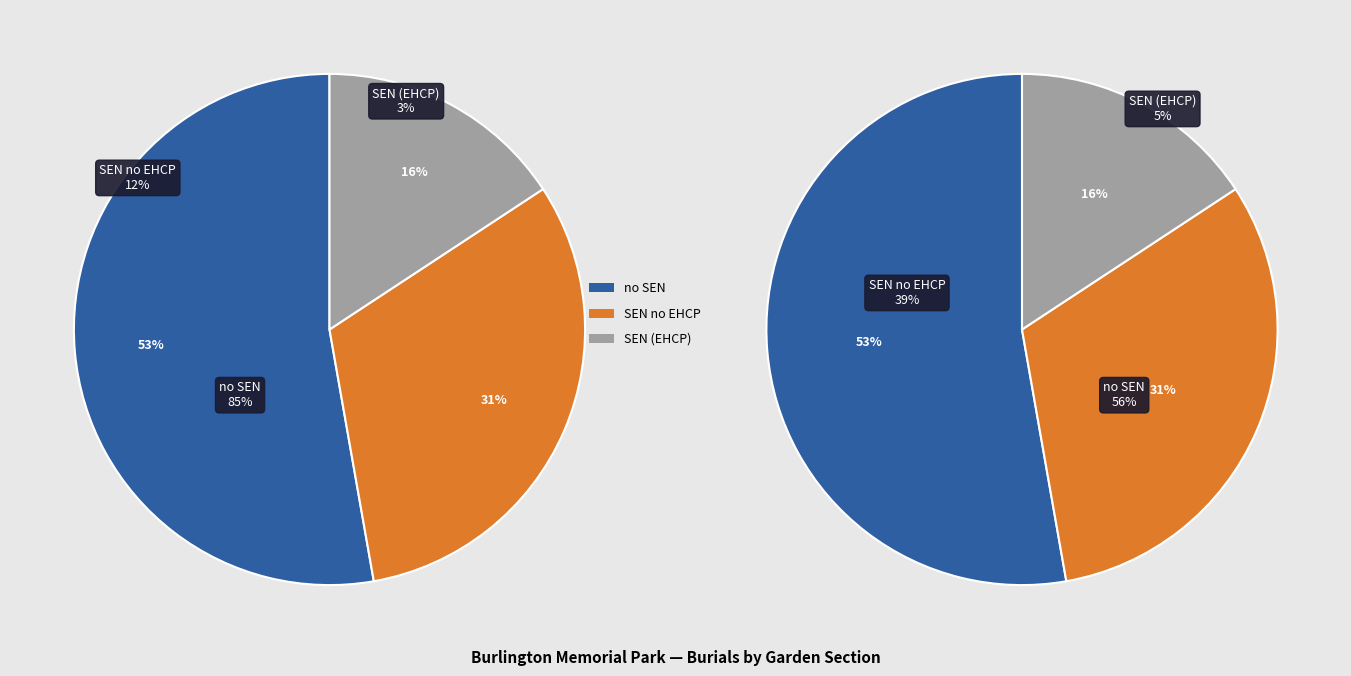

Is it true that Mausoleum is 1% of the pie?

False